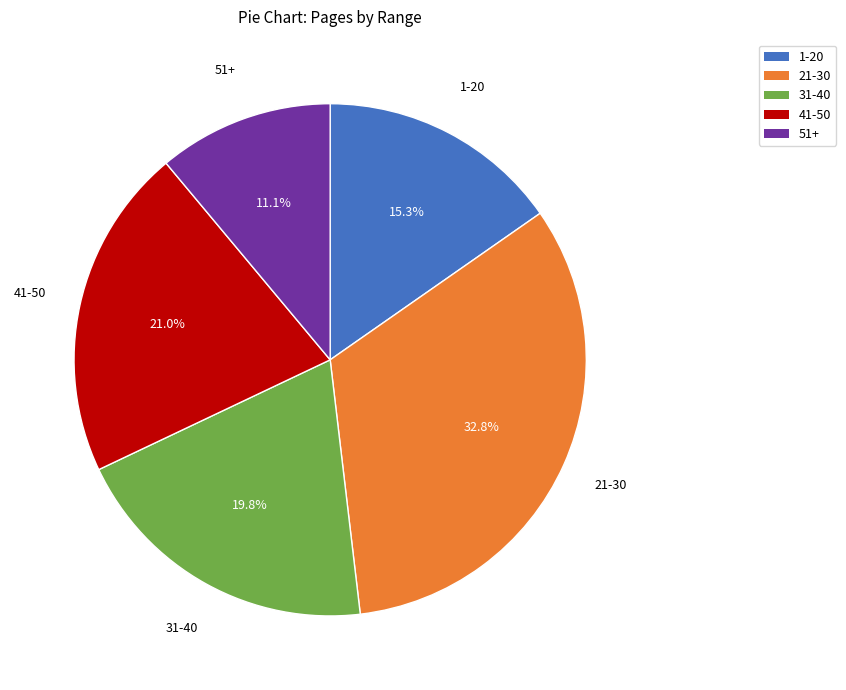

Does any single category account for the majority?

No